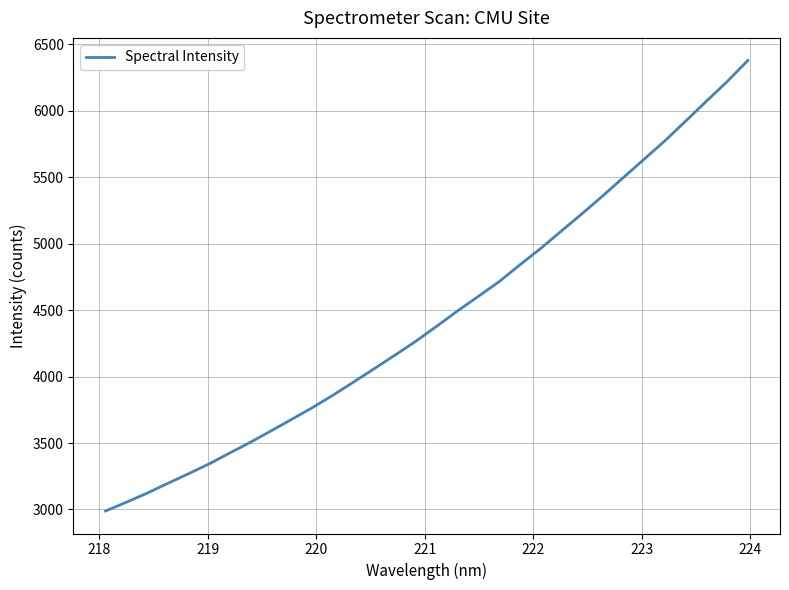

What is the maximum value shown in the chart?

6377.6